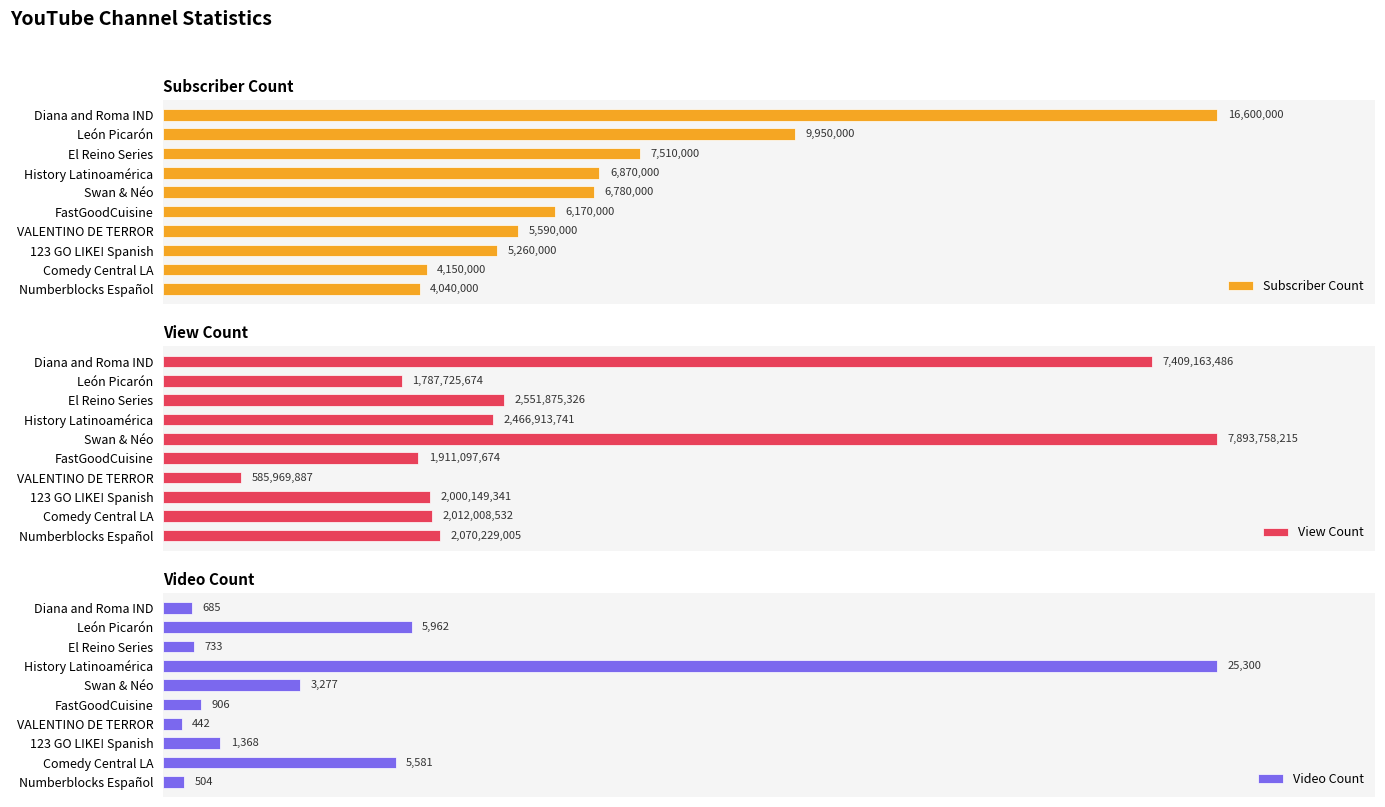

List the labels in order of Video Count value, smallest first.

VALENTINO DE TERROR, Numberblocks Español, Diana and Roma IND, El Reino Series, FastGoodCuisine, 123 GO LIKE! Spanish, Swan & Néo, Comedy Central LA, León Picarón, History Latinoamérica